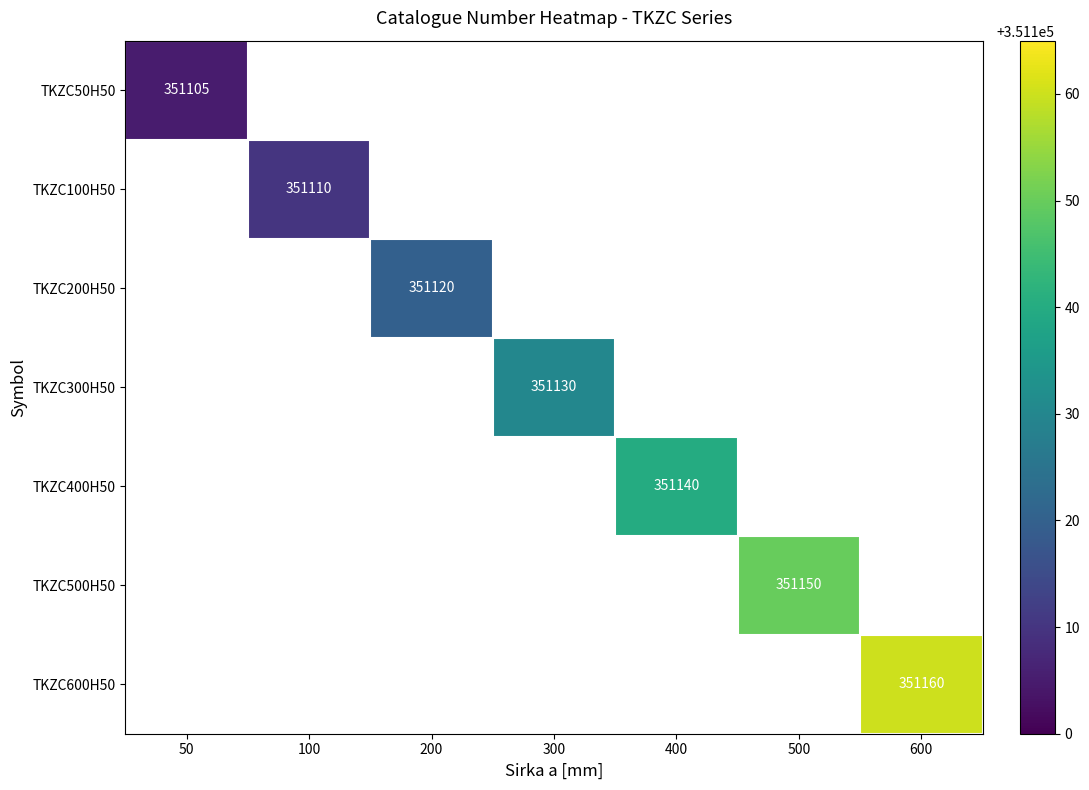

At which category does the chart reach its peak across all series?

600